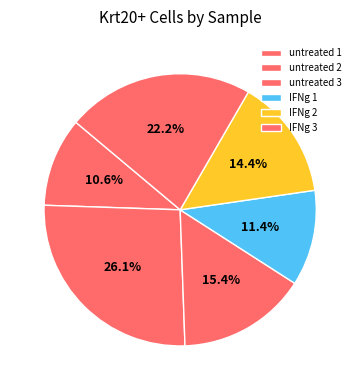

How many slices are in this pie chart?

6